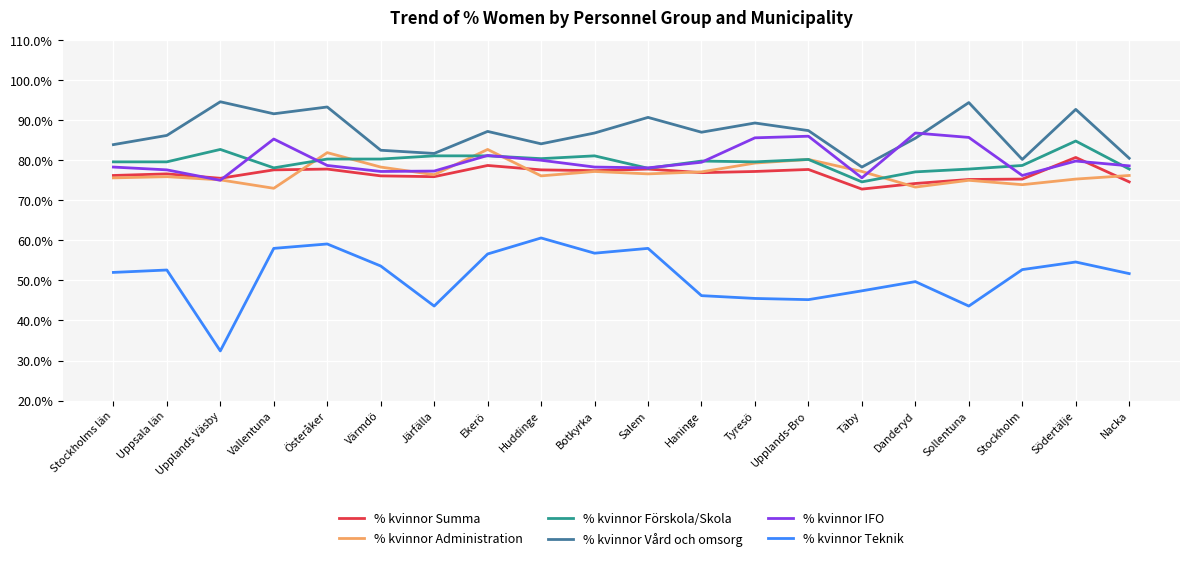

What position from the right is Huddinge?

12